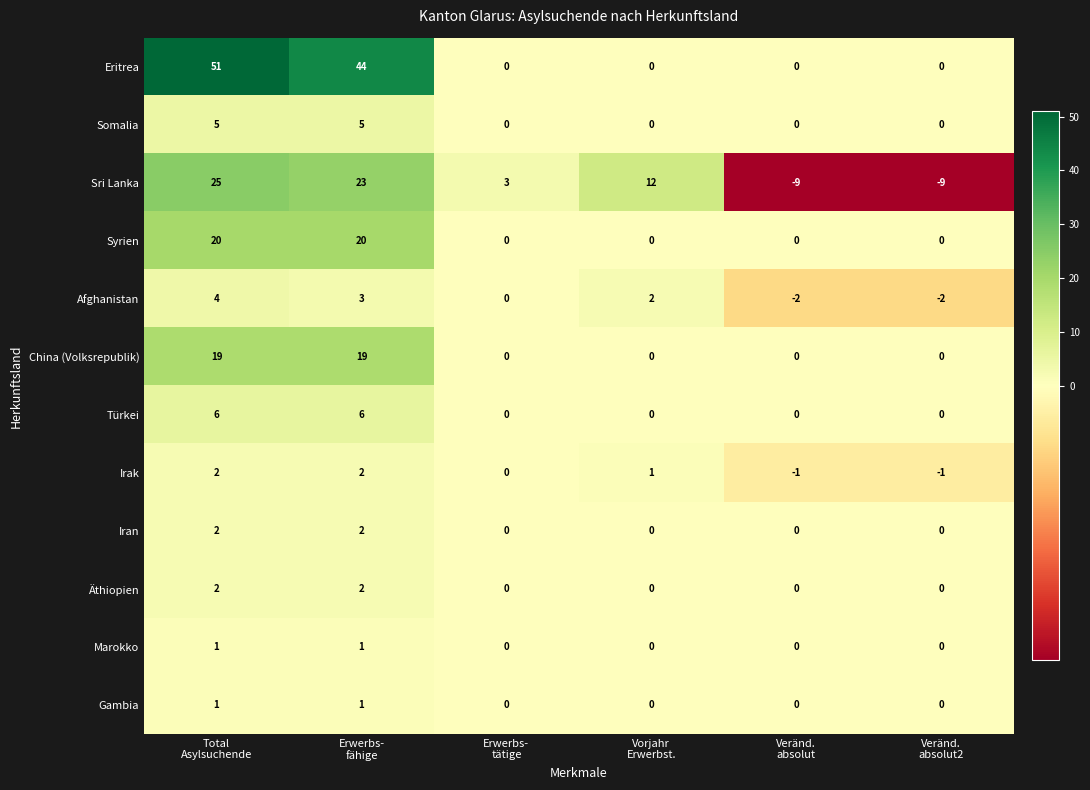

Which series has the largest total across all categories?

Eritrea